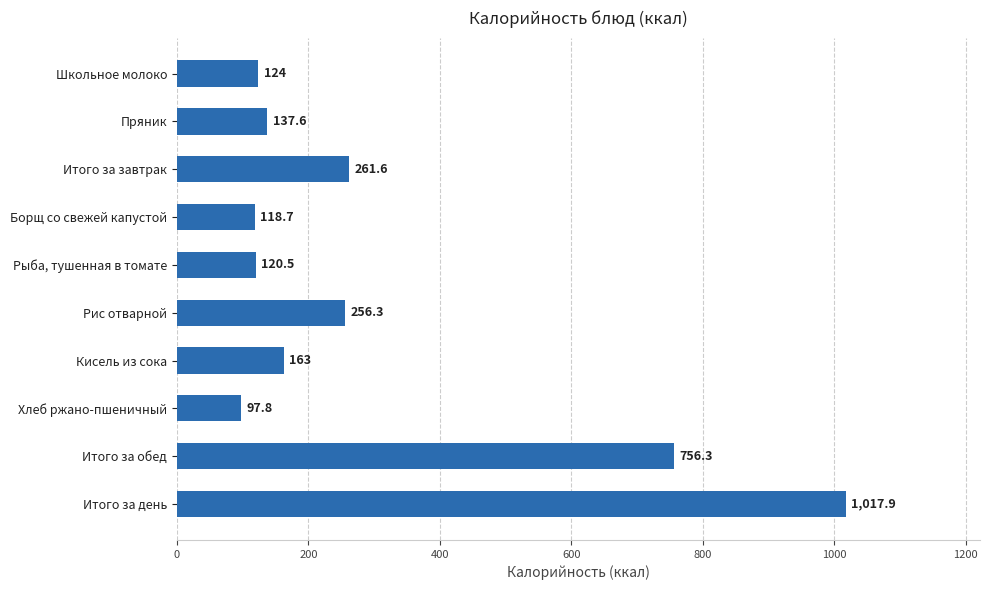

Does the chart contain stacked bars?

No